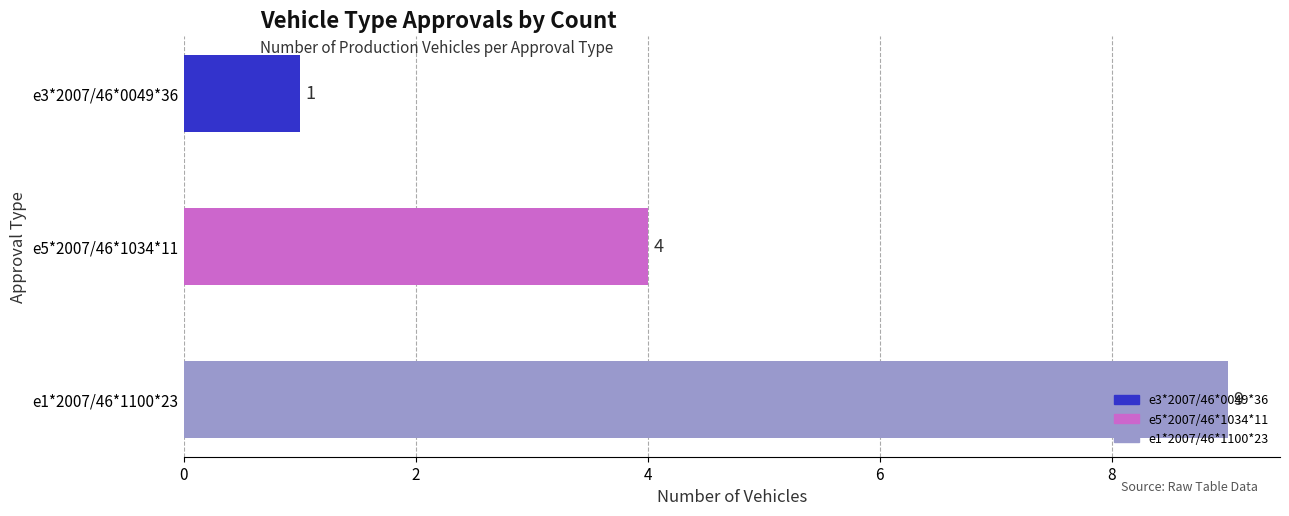

What is the ratio of the value at e5*2007/46*1034*11 to the value at e3*2007/46*0049*36?

4.0